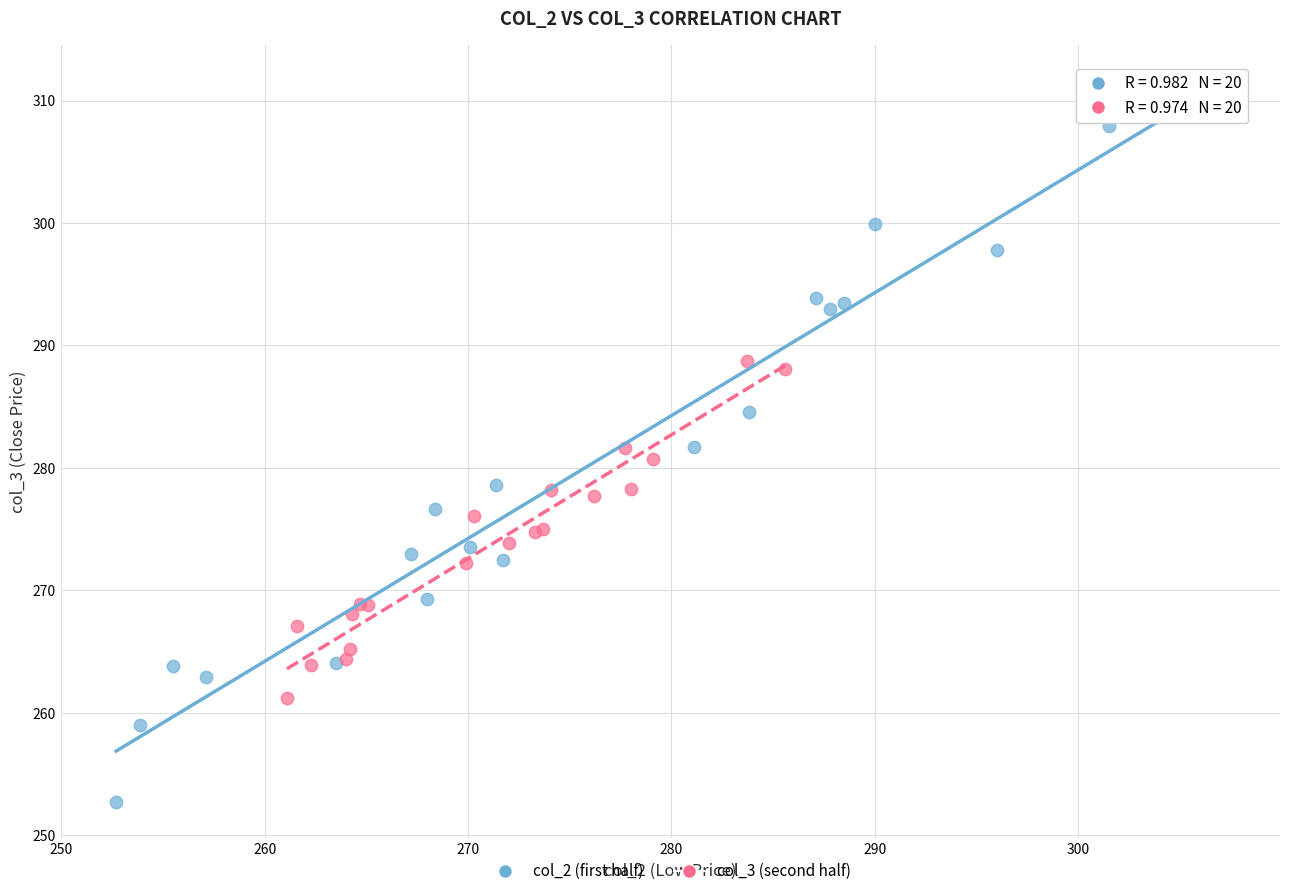

Which series reaches the maximum Y coordinate?

col_2 (first half)